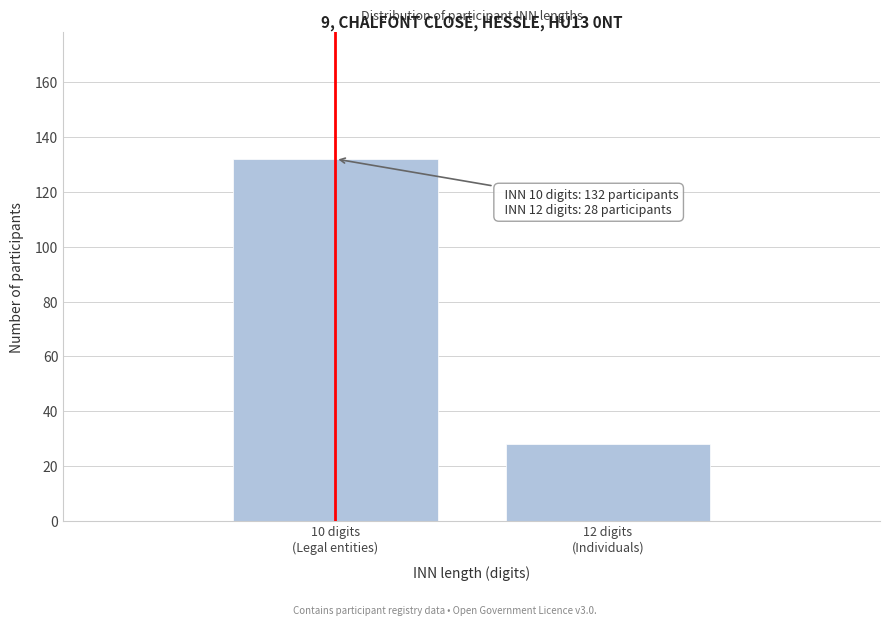

Reading right to left, transcribe all the data shown in this chart.

28	132